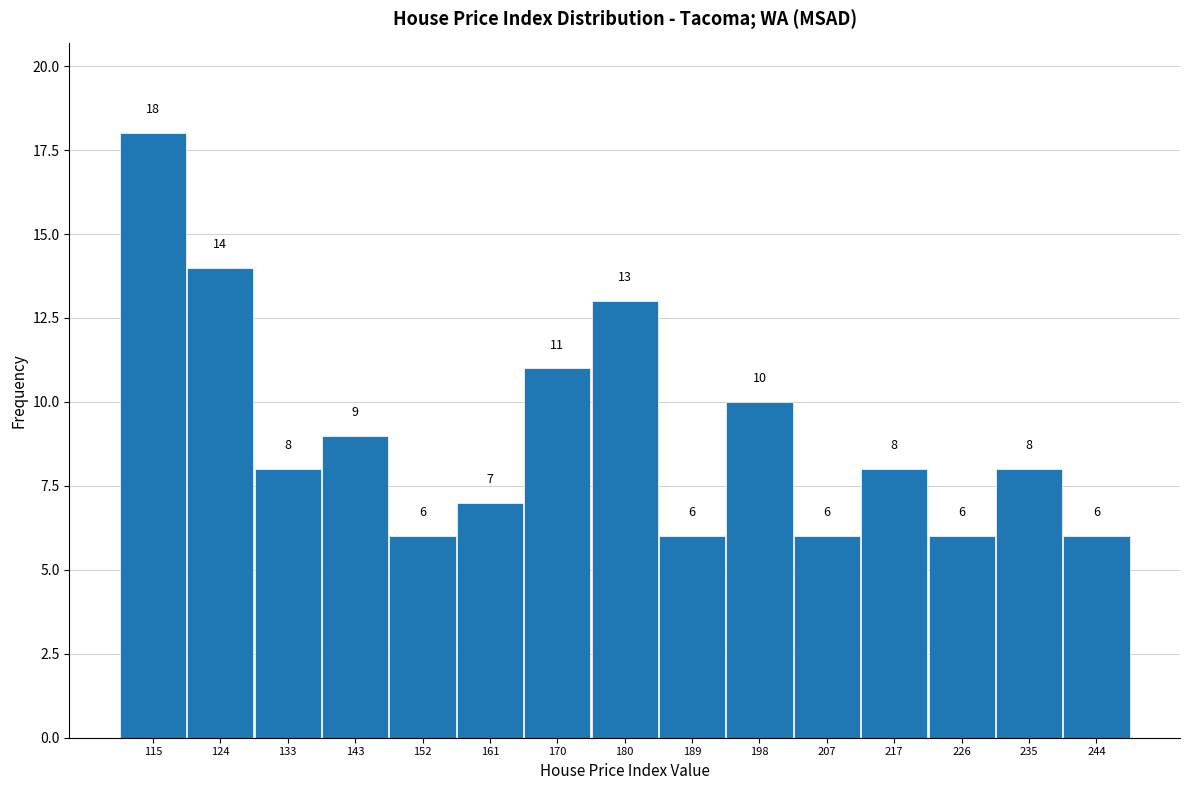

How tall is the bar that spans 194 to 203 on the x-axis? The bar edges are not printed on the chart, so give them approximately, as read against the axis.

10